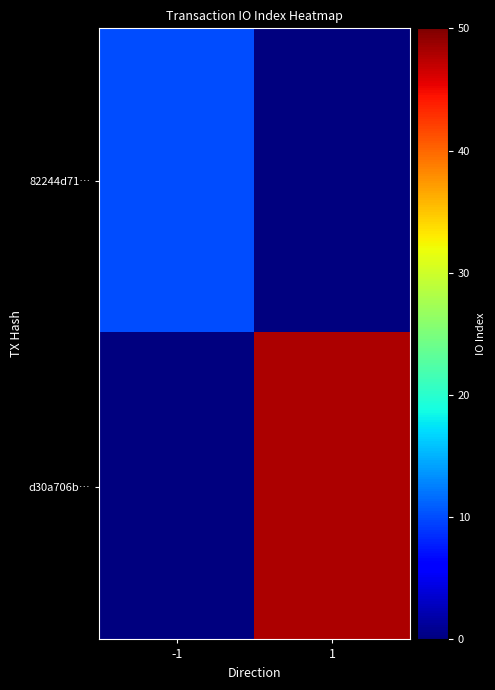

Count the number of categories in the chart.

2